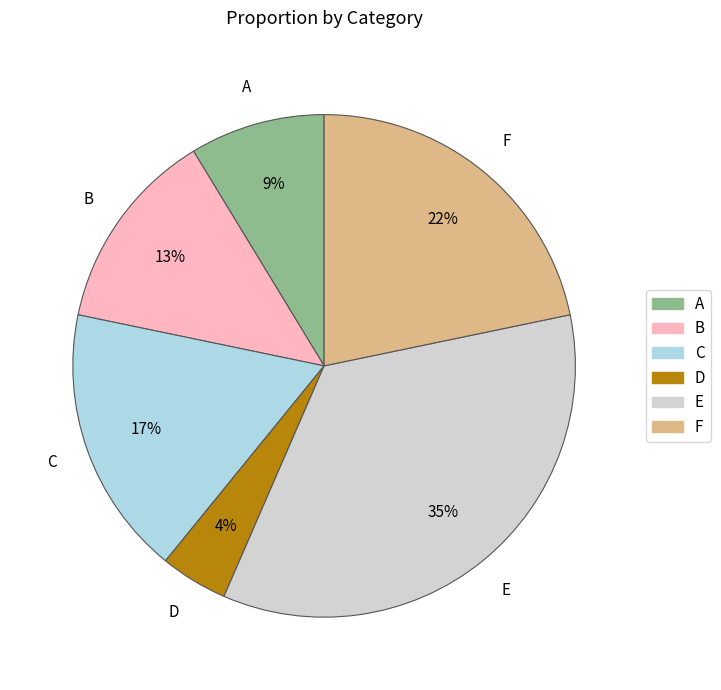

Rank the categories by value from highest to lowest.

E, F, C, B, A, D